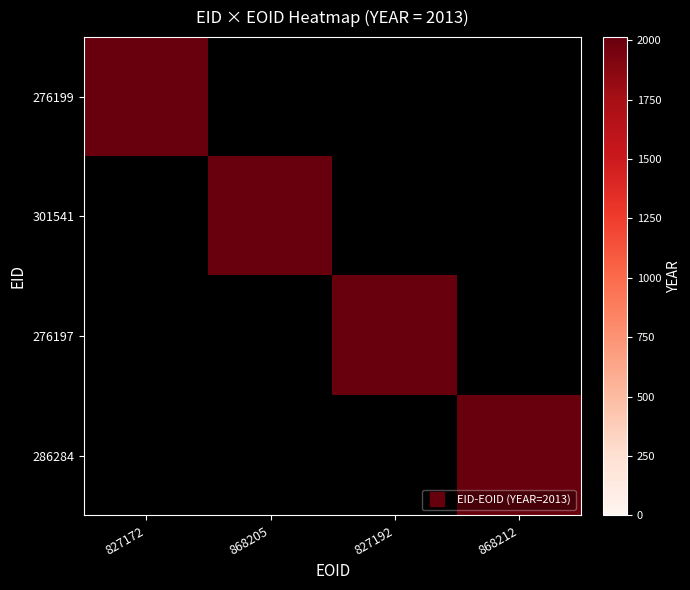

What is the spread (max minus min) of values at 827172?

2013